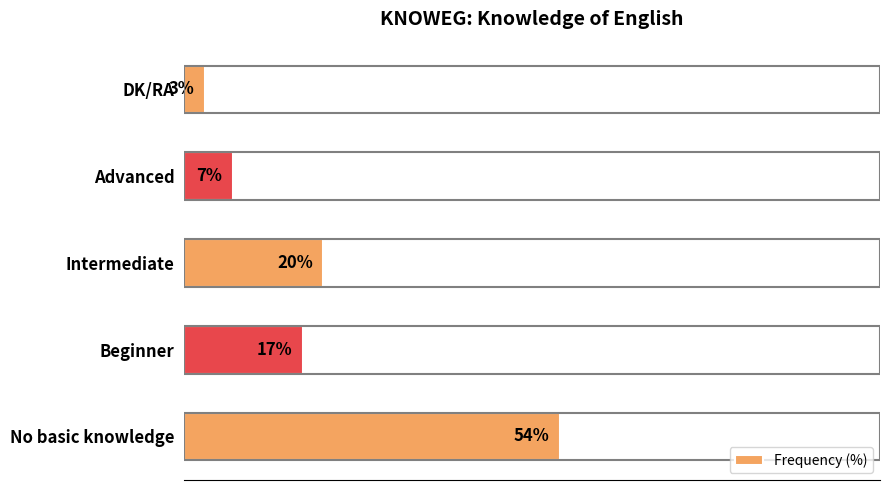

Between DK/RA and Beginner, which is larger?

Beginner